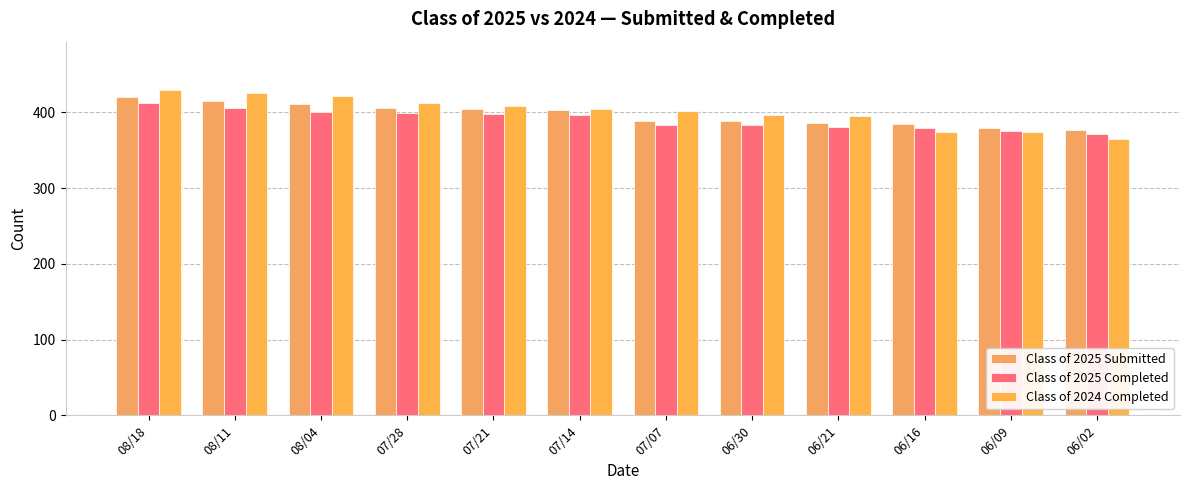

True or false: Class of 2024 Completed has a value of 374 at 06/16.

True